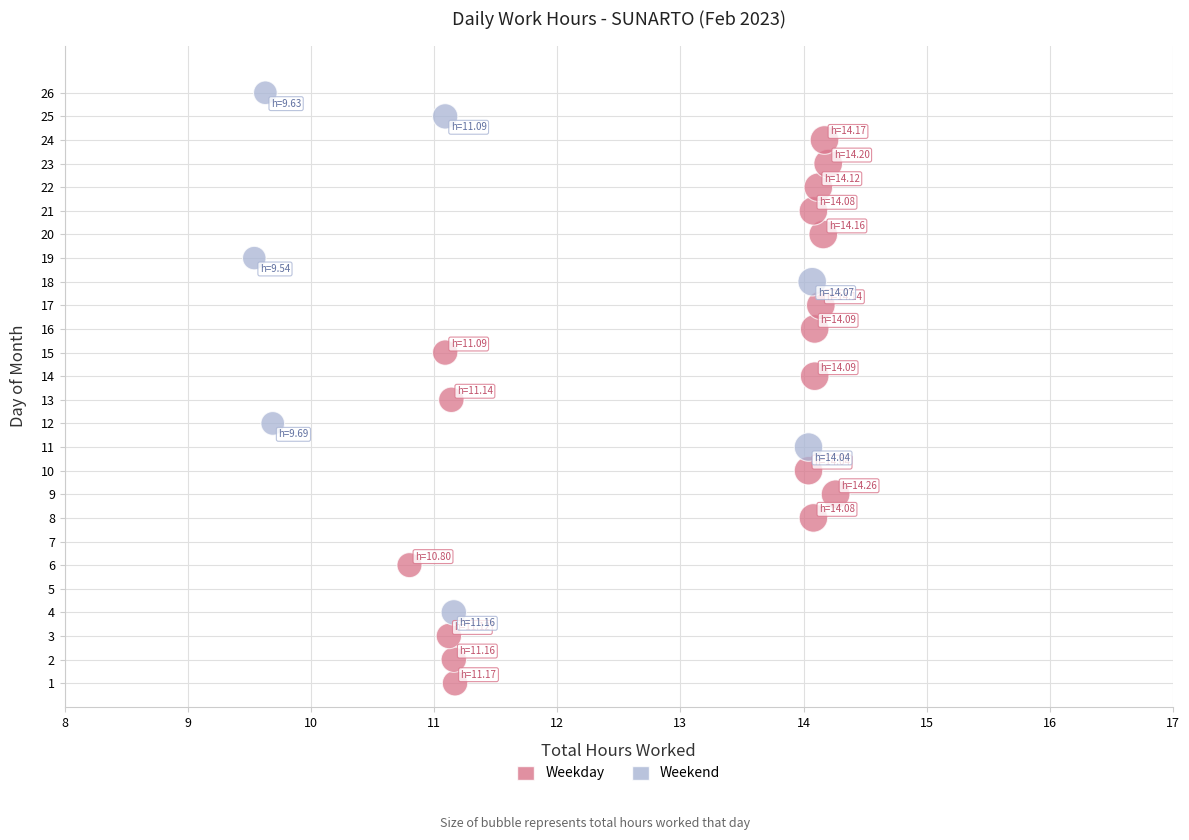

Which series contains the highest Y value?

Weekend